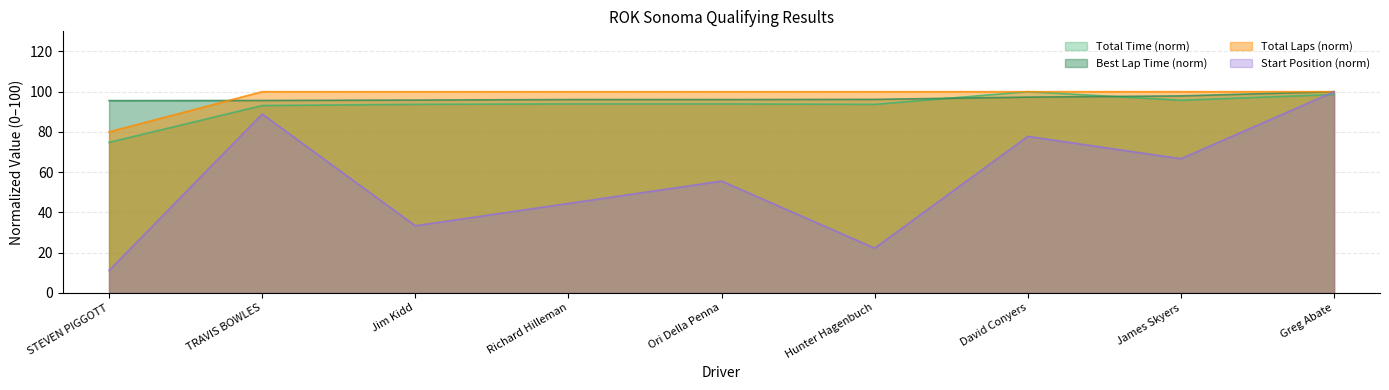

True or false: Total Laps has a value of 144.0 at James Skyers.

False